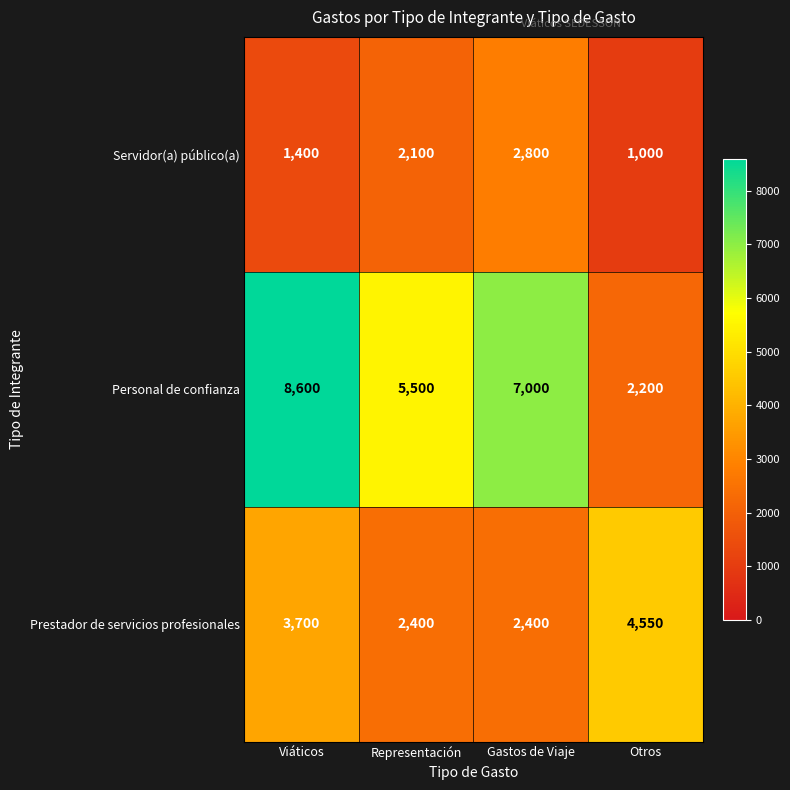

Rank the series by their maximum value, from highest to lowest.

Personal de confianza, Prestador de servicios profesionales, Servidor(a) público(a)